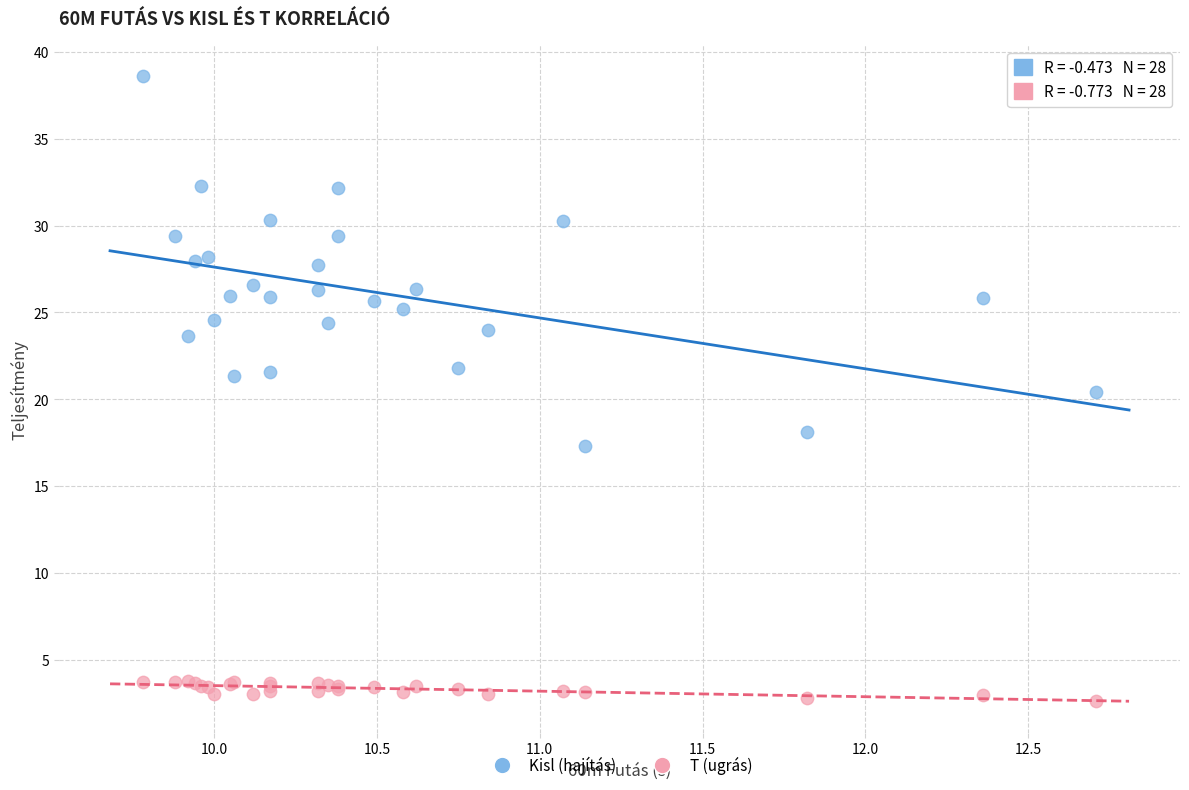

Which series contains the lowest Y value?

T (ugrás)